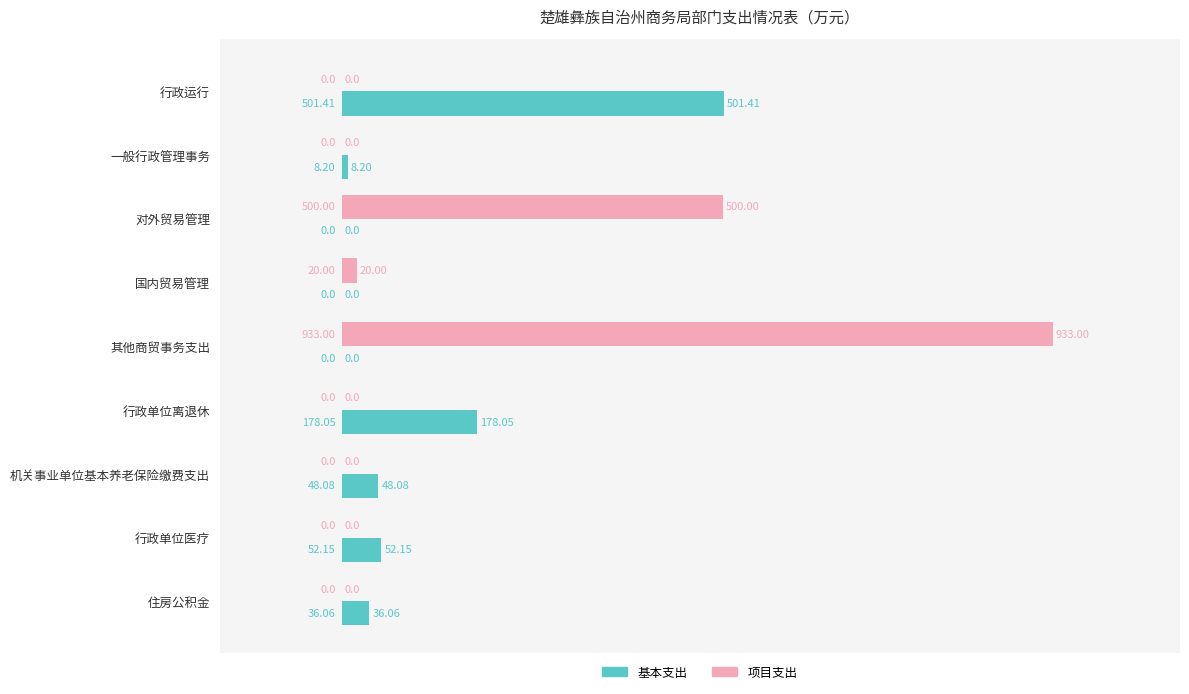

What is the sum of all 基本支出 values?

824.0